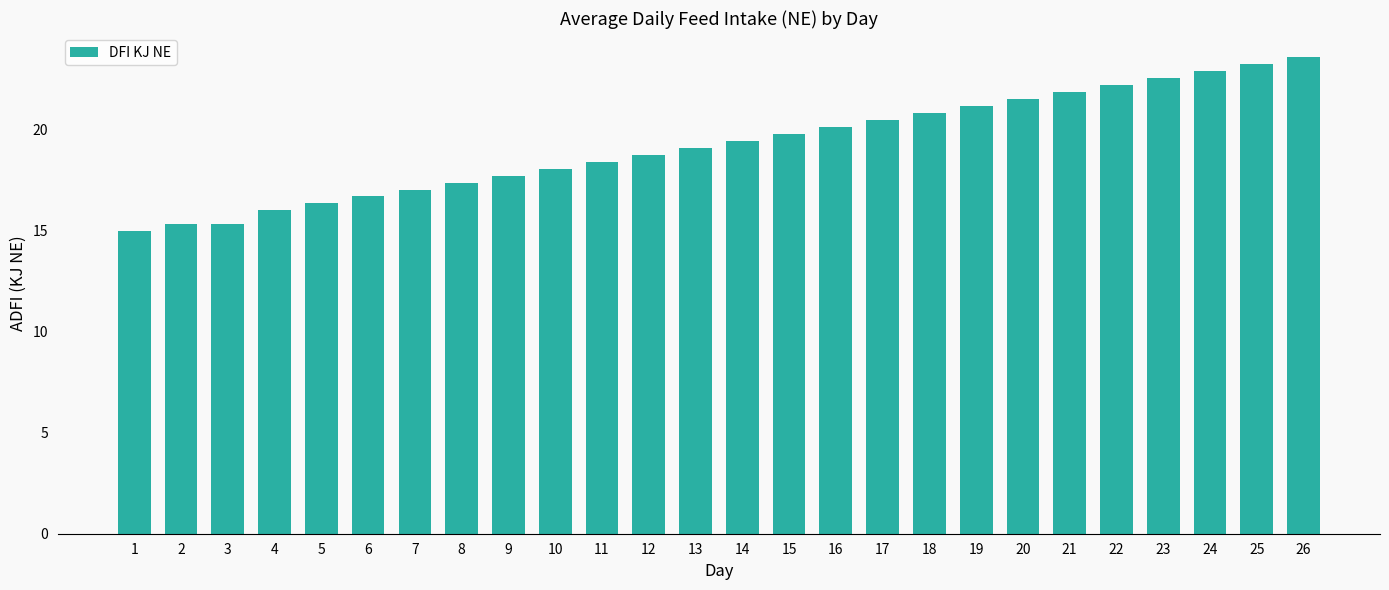

What is the value of the 2nd bar from the left?

15.3